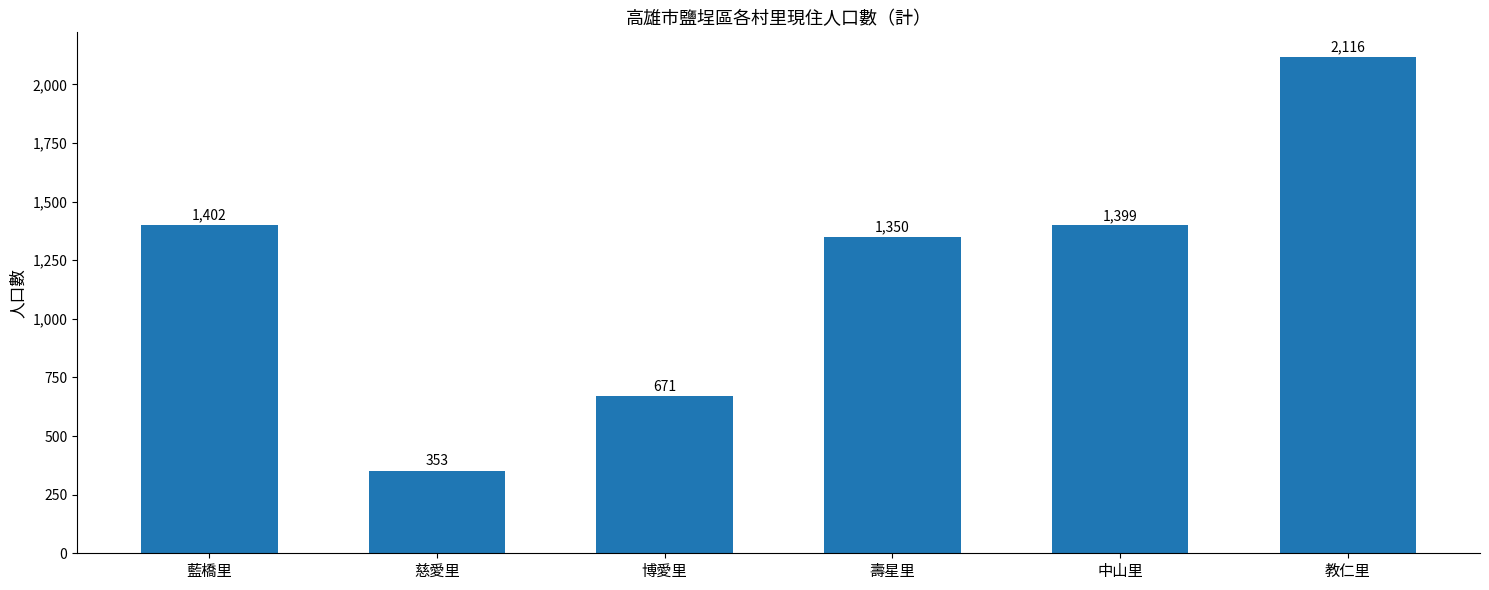

List the labels in order of value, largest first.

教仁里, 藍橋里, 中山里, 壽星里, 博愛里, 慈愛里